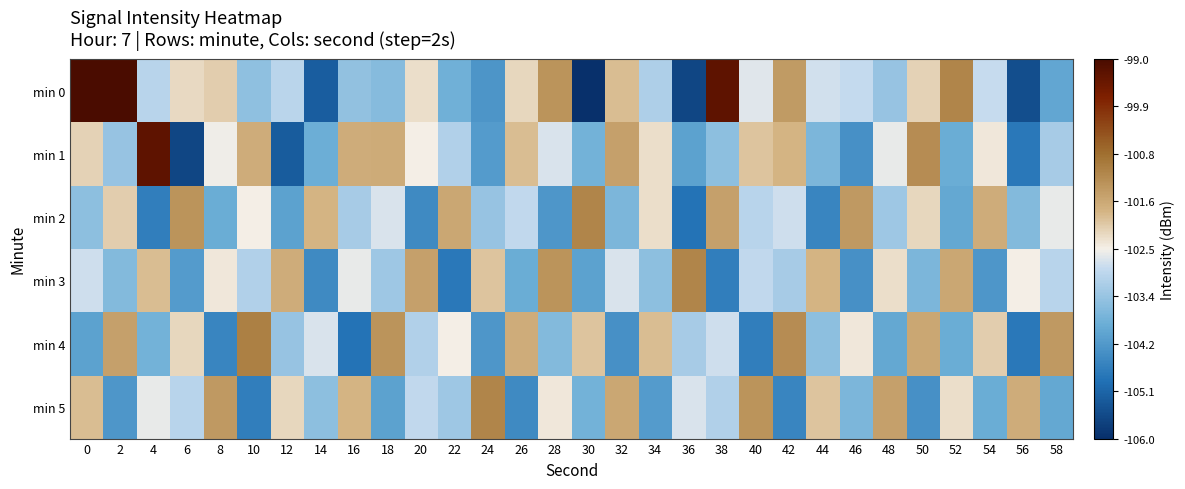

At which category does the chart reach its minimum across all series?

30